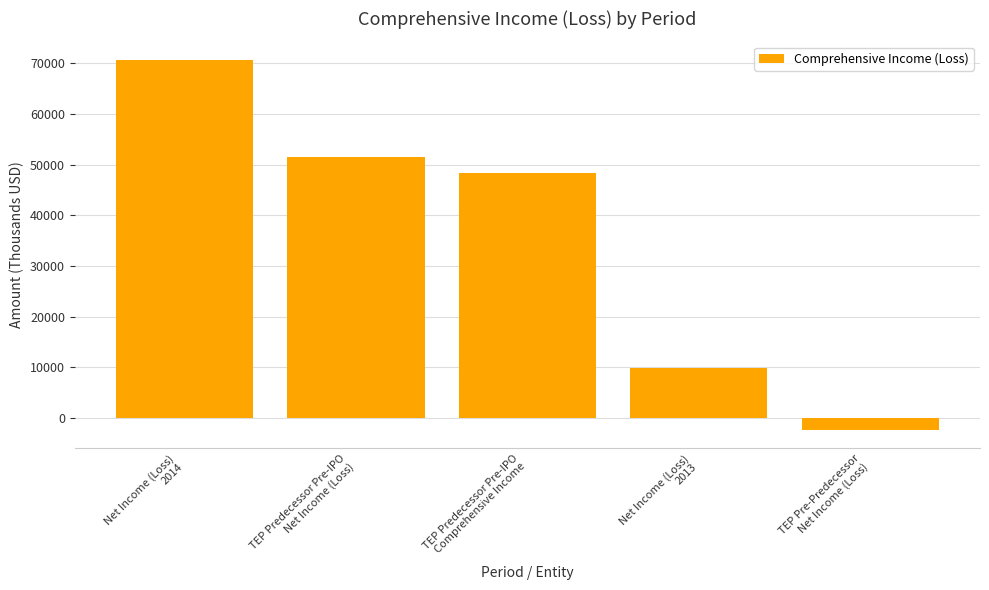

Which label corresponds to the largest value in the chart?

Net Income (Loss)
2014